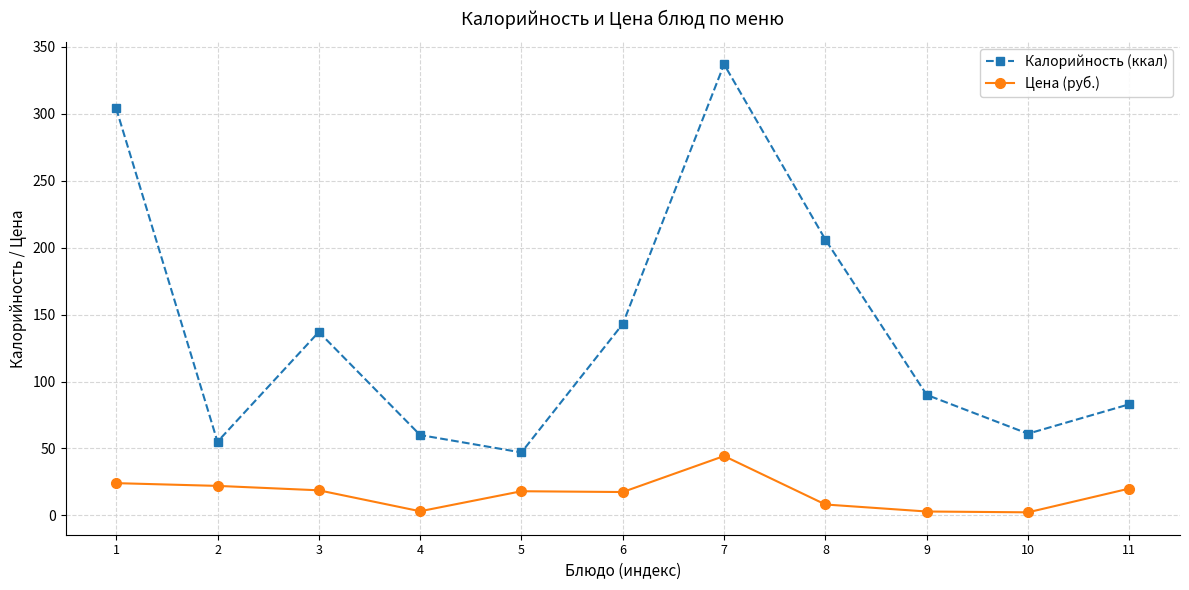

Rank the series by their average value, from highest to lowest.

Калорийность (ккал), Цена (руб.)